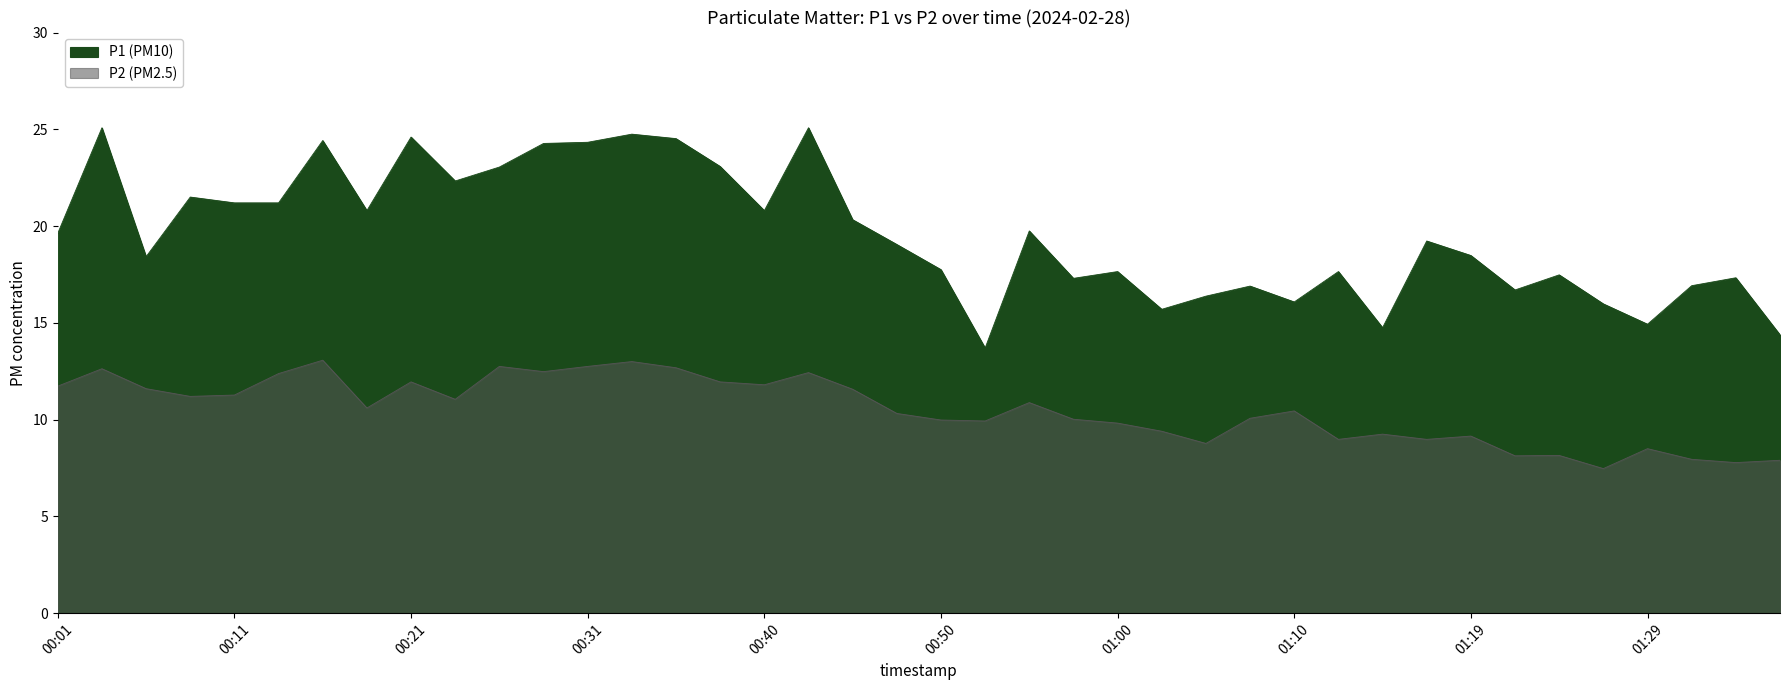

What is the value of the P1 point at the 19th from the left?

20.3